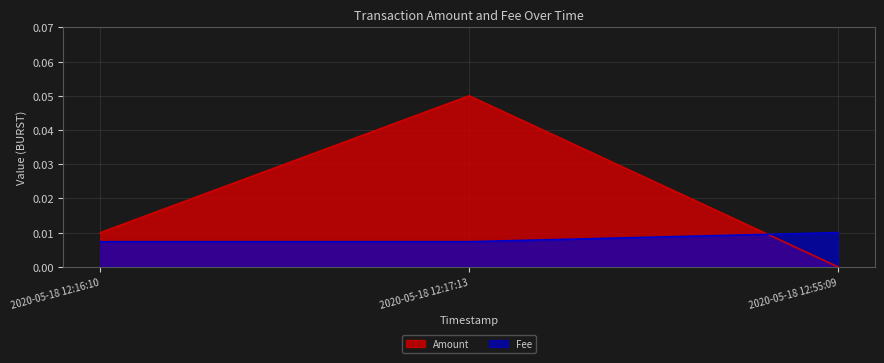

At how many categories does at least one series exceed 0?

3